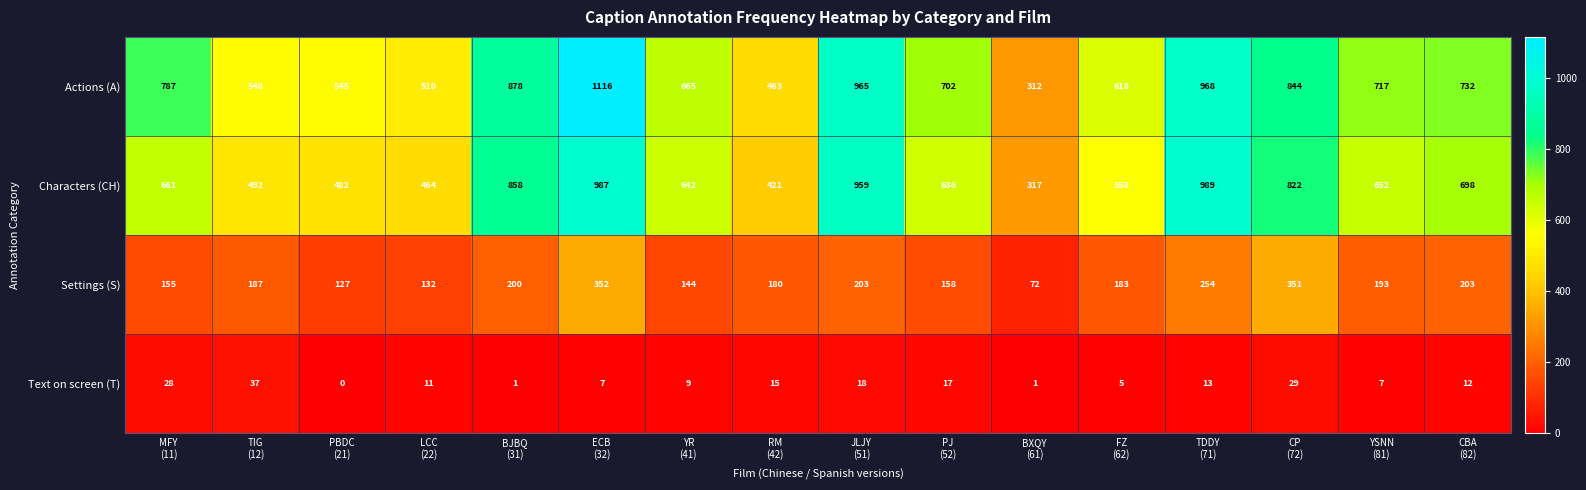

What is the difference between the second highest and second lowest values in the Actions (A) series?

505